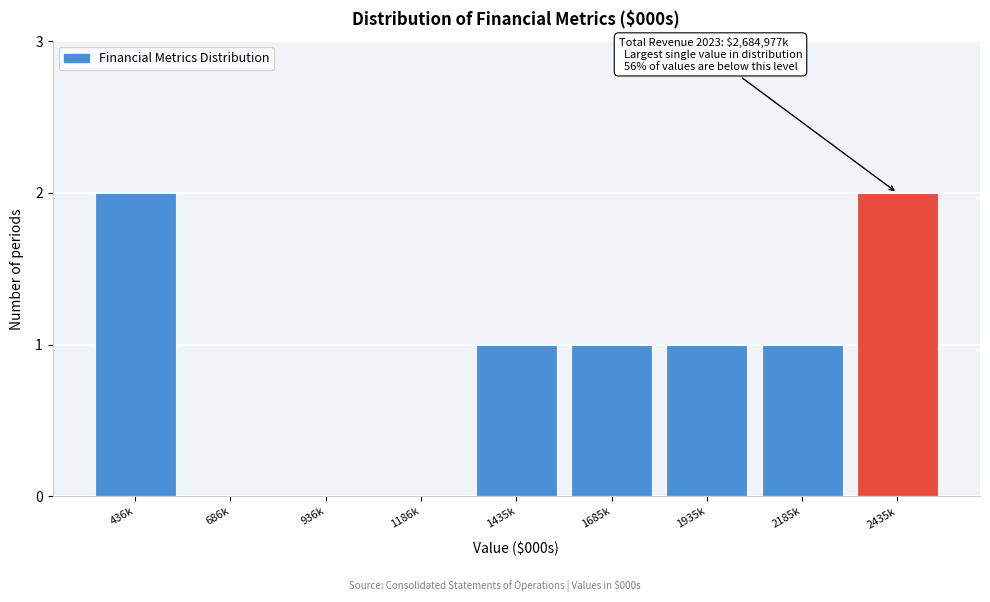

Reading left to right, transcribe all the data shown in this chart.

436k=2	686k=0	936k=0	1186k=0	1435k=1	1685k=1	1935k=1	2185k=1	2435k=2